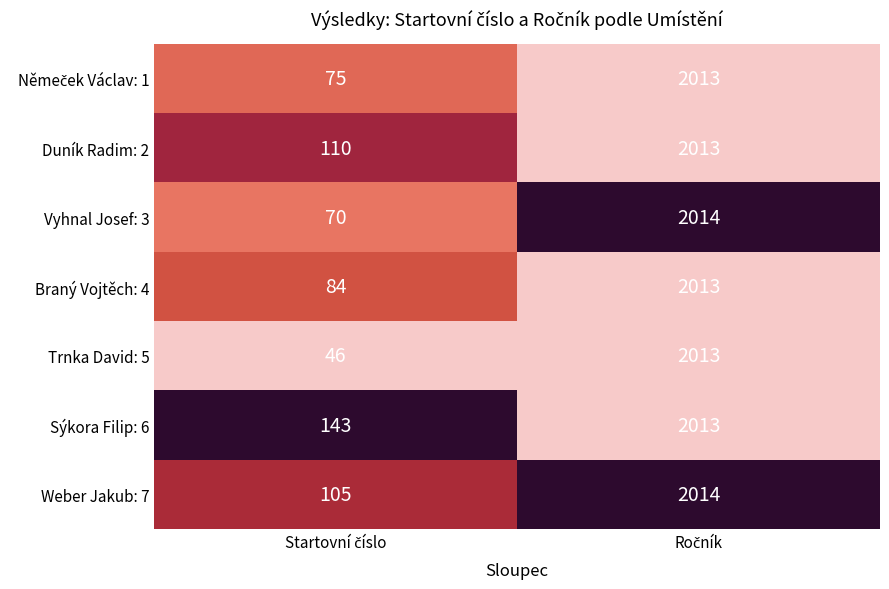

What is the highest value of the Trnka David: 5 series?

2013